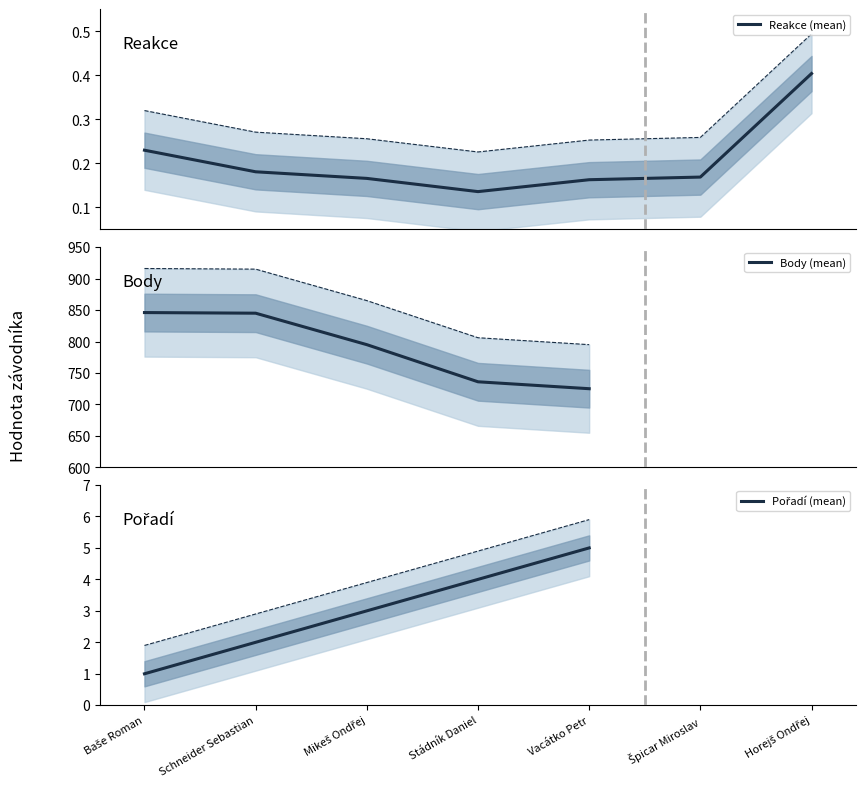

The Reakce (mean) series shows 0.4 at Horejš Ondřej. True or false?

True